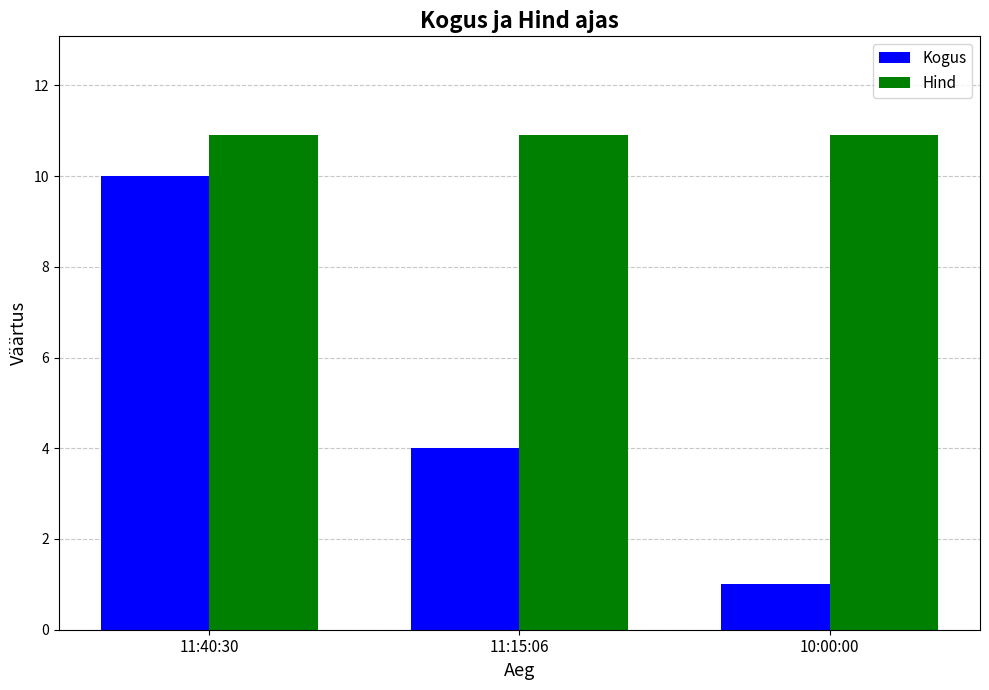

Rank the series at 11:15:06 from highest to lowest value.

Hind, Kogus